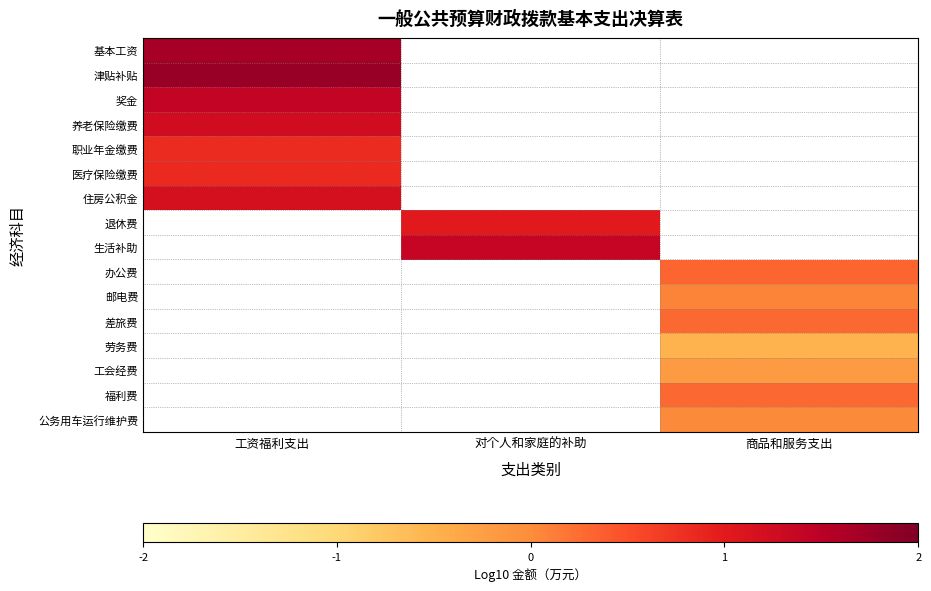

What is the maximum value shown in the chart?

1.8